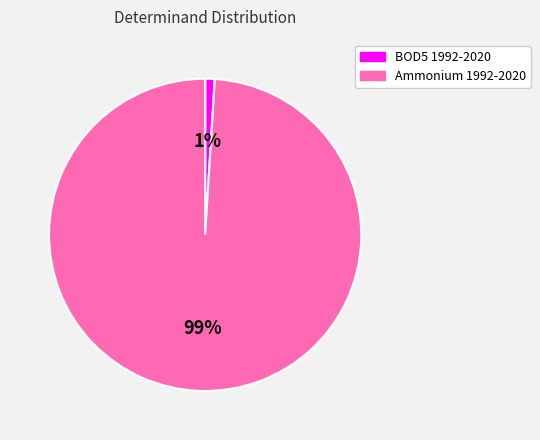

Rank the categories by value from lowest to highest.

BOD5 1992-2020, Ammonium 1992-2020